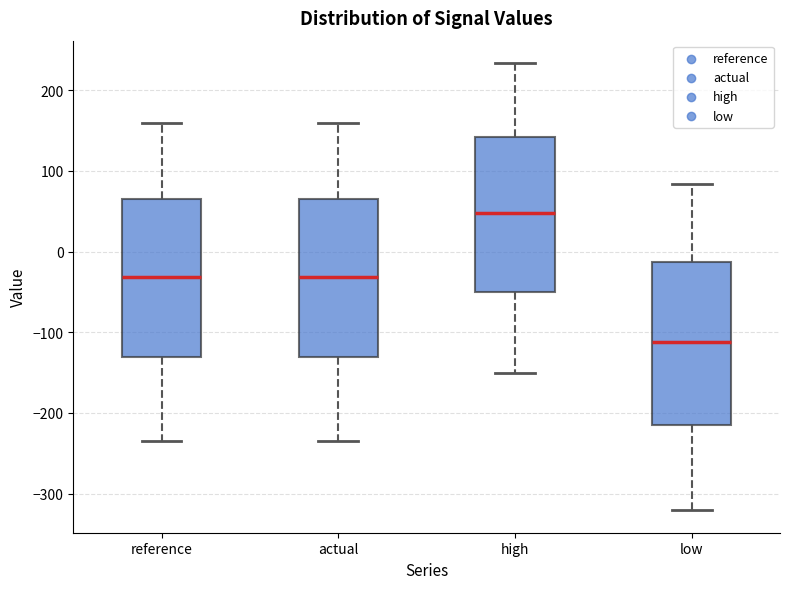

Reading left to right, transcribe this box plot: for each box, give where its median line is, the range the box spans, and where its two whiskers end, as read against the y-axis. The values are not printed on the chart, so give them approximately, as read against the axis.

reference: median -30, box -130 to 70, whiskers -230 to 160
actual: median -30, box -130 to 70, whiskers -230 to 160
high: median 50, box -50 to 140, whiskers -150 to 230
low: median -110, box -210 to -10, whiskers -320 to 80